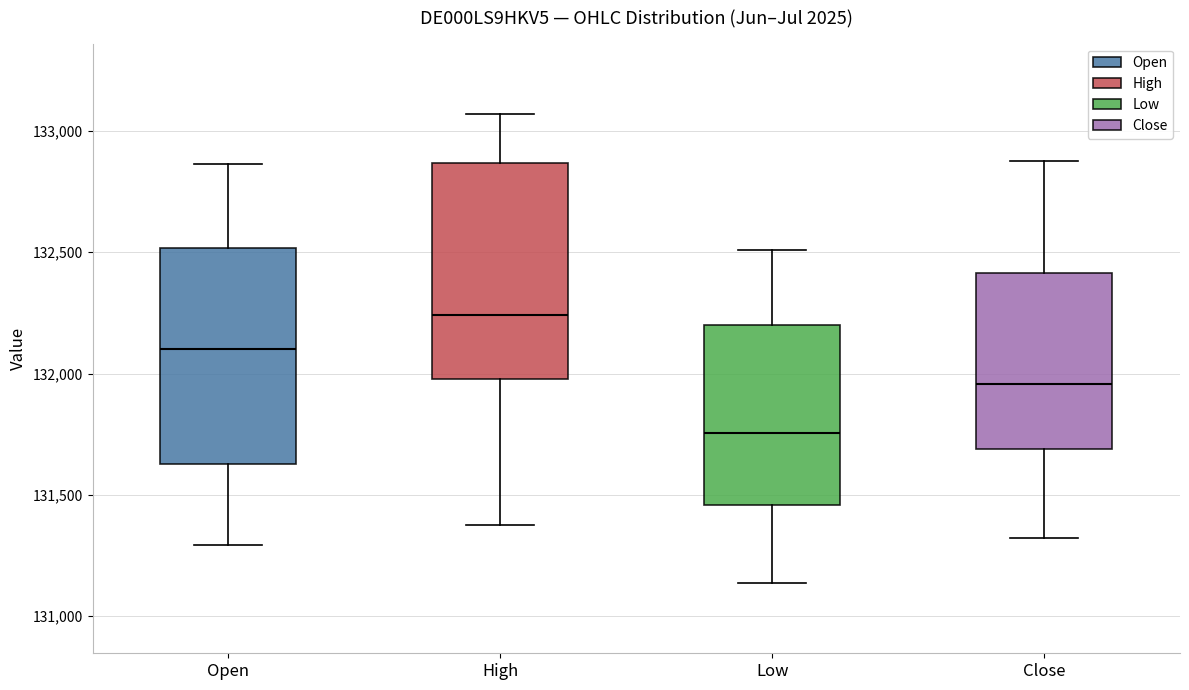

Reading left to right, read every box against the y-axis: the position of its median line, the range the box covers, and the ends of its whiskers. The values are not printed on the chart, so give them approximately, as read against the axis.

Open: median 132100, box 131650 to 132500, whiskers 131300 to 132850
High: median 132250, box 132000 to 132850, whiskers 131350 to 133050
Low: median 131750, box 131450 to 132200, whiskers 131150 to 132500
Close: median 131950, box 131700 to 132400, whiskers 131300 to 132900